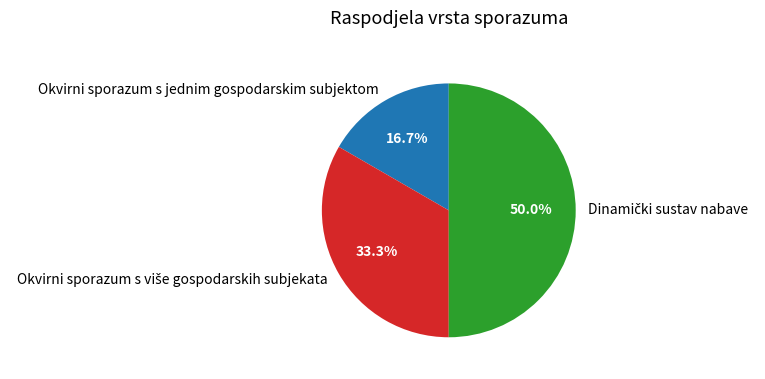

Which slice is the smallest?

Okvirni sporazum s jednim gospodarskim subjektom